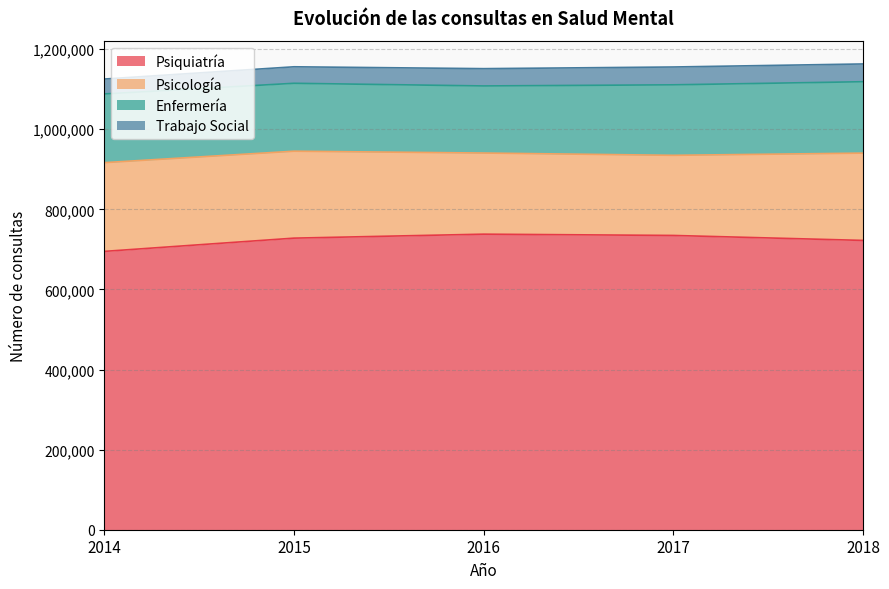

How many values in the Psiquiatría series exceed 728010?

2